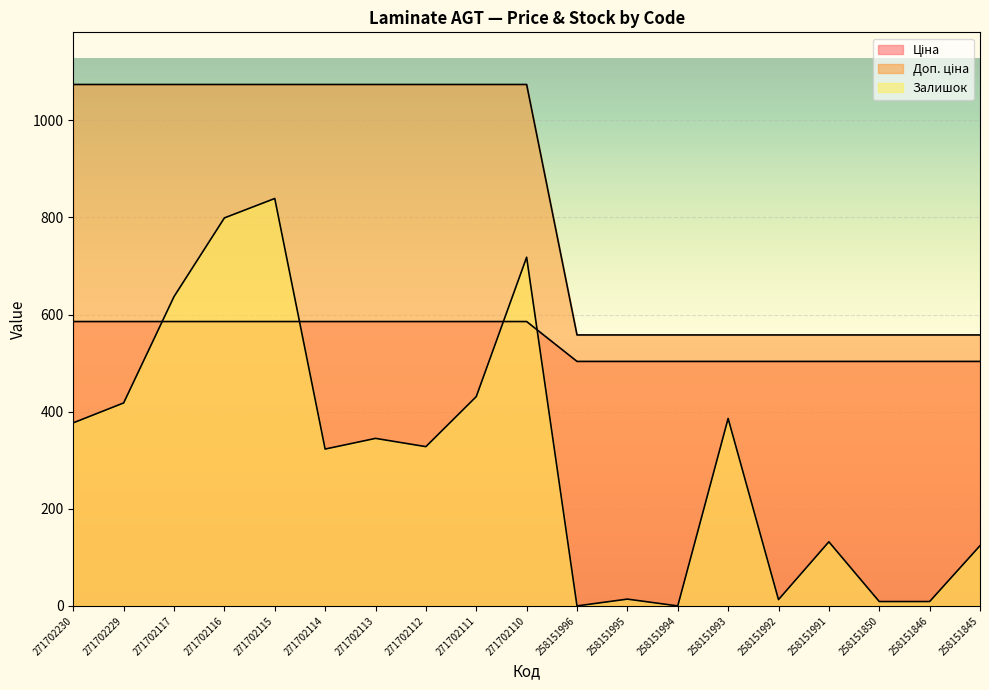

Between 271702110 and 271702111, which is larger?

271702110